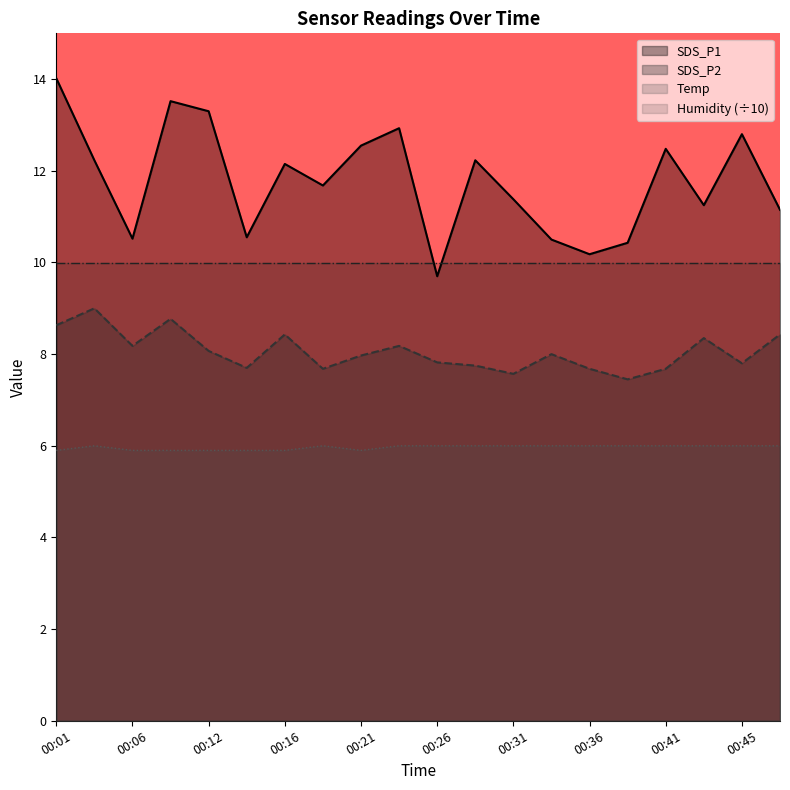

At which label does SDS_P1 first exceed 12?

00:01